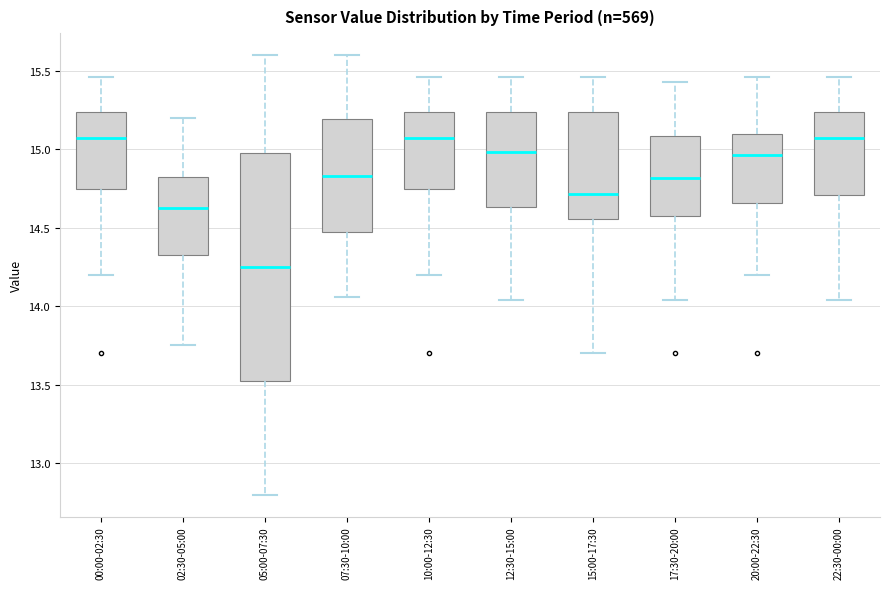

Where does the lower whisker of the box for 22:30-00:00 end on the y-axis? The values are not printed on the chart, so give them approximately, as read against the axis.

14.05